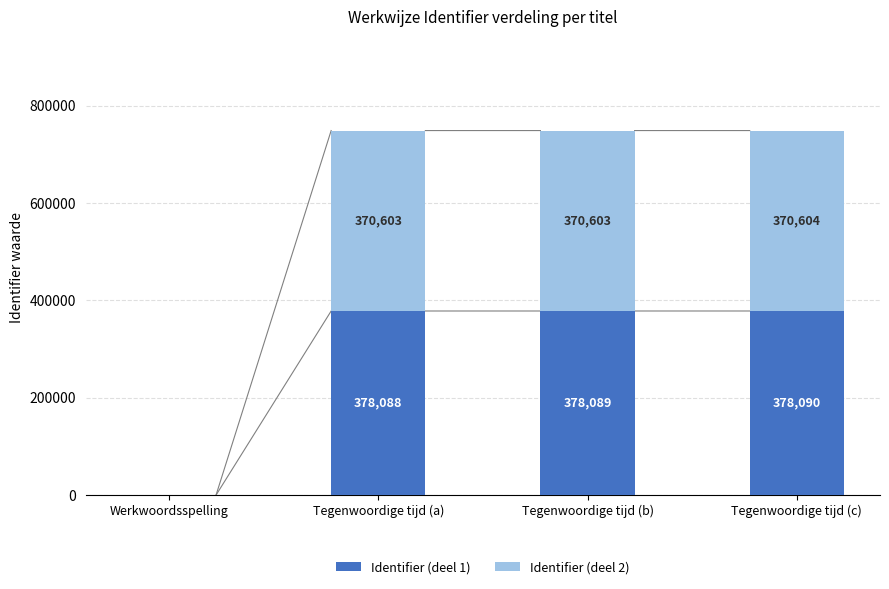

What is the total value across all series at Tegenwoordige tijd (c)?

748694